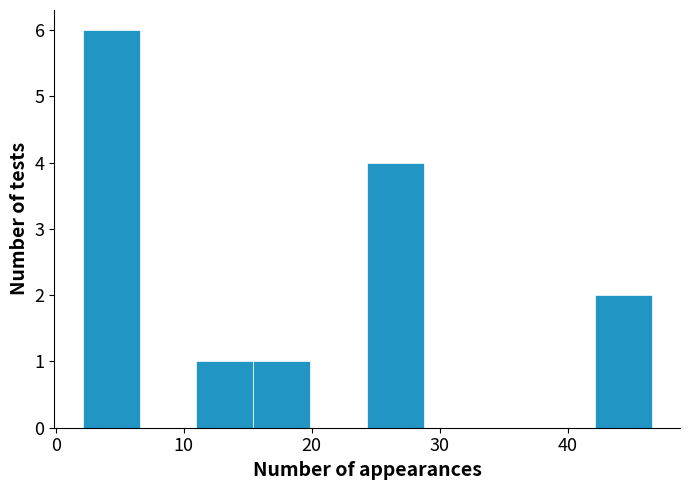

Reading left to right, list every bar in this chart as the range it spans on the x-axis followed by its height. Neither the bar edges nor the heights are printed on the chart, so give them approximately, as read against the axes.

2 to 7: 6
7 to 11: 0
11 to 15: 1
15 to 20: 1
20 to 24: 0
24 to 29: 4
29 to 33: 0
33 to 38: 0
38 to 42: 0
42 to 47: 2